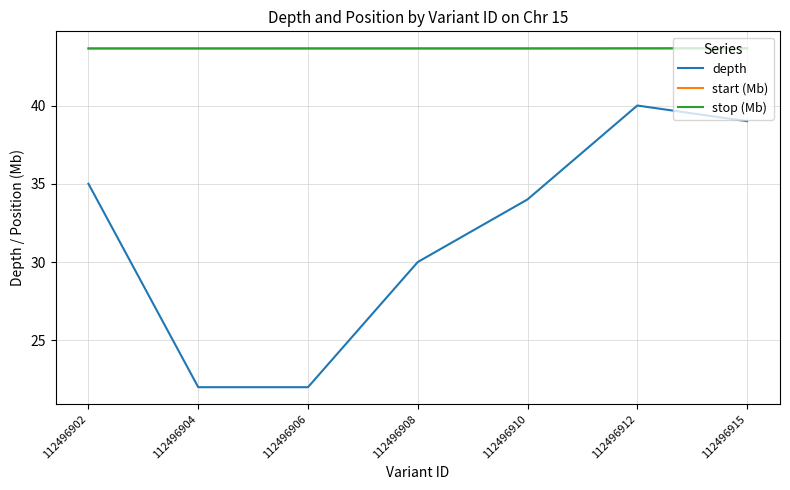

What is the smallest value displayed?

22.0